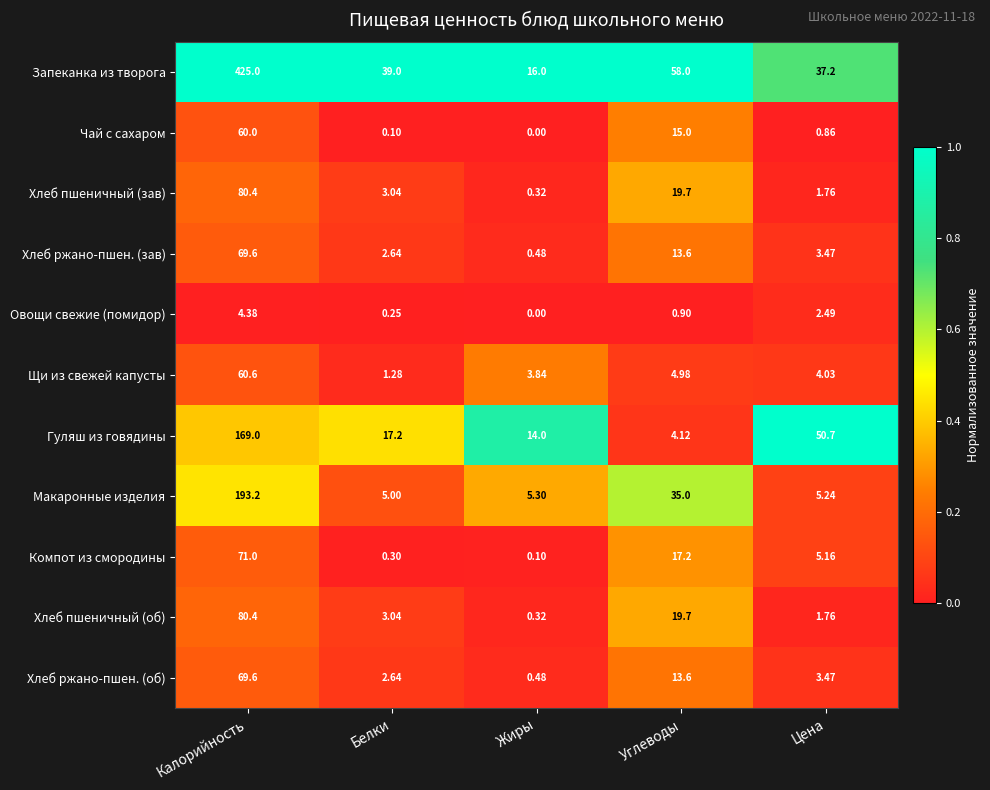

At which category is the sum across all series the highest?

Калорийность